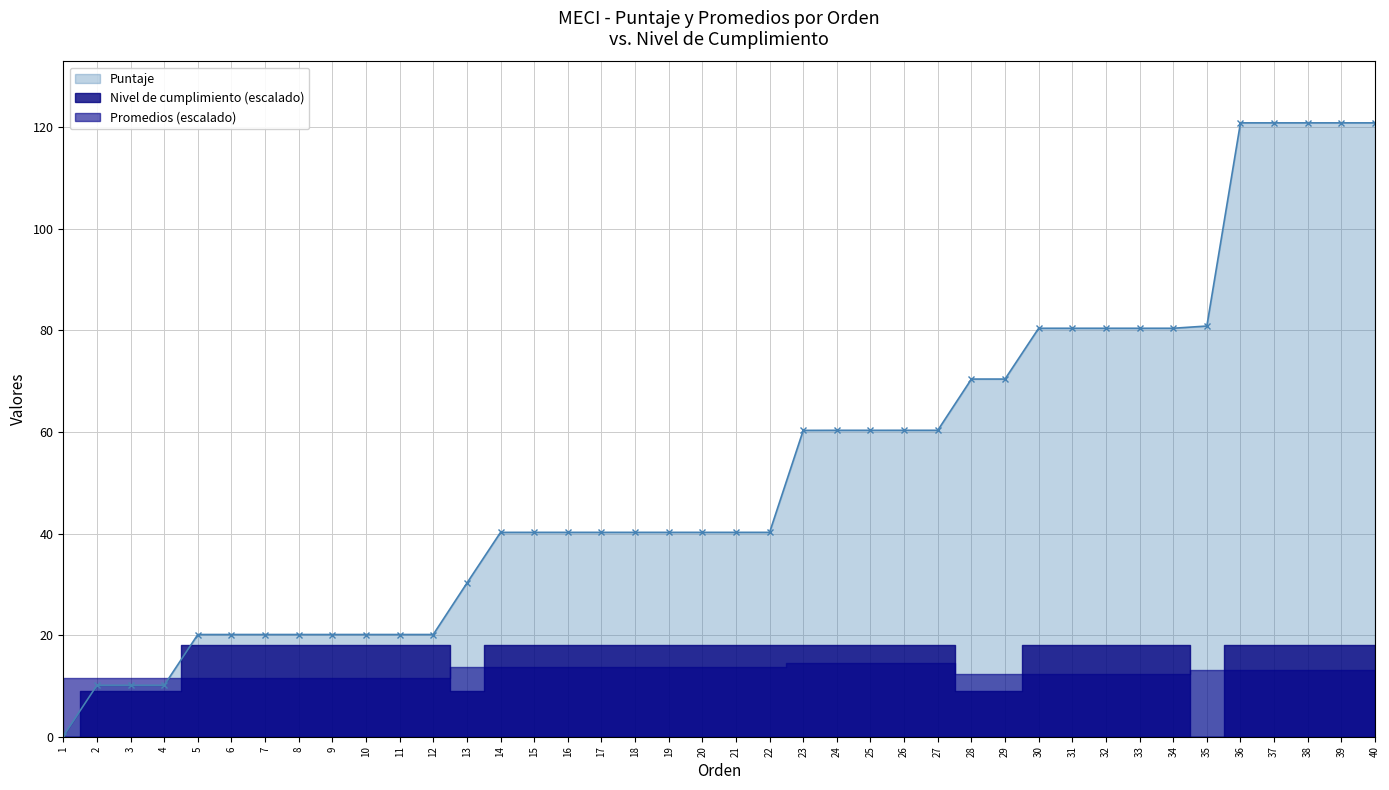

The Puntaje series shows 172.3 at 38. True or false?

False